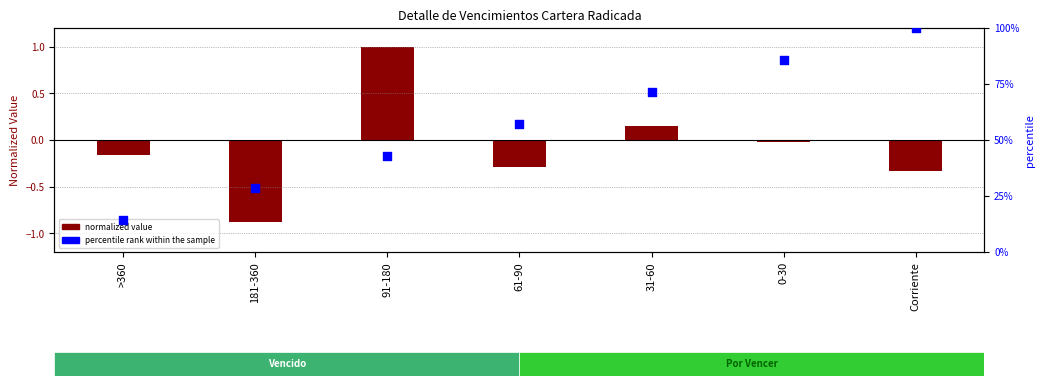

Which series contains the highest Y value?

percentile rank within the sample